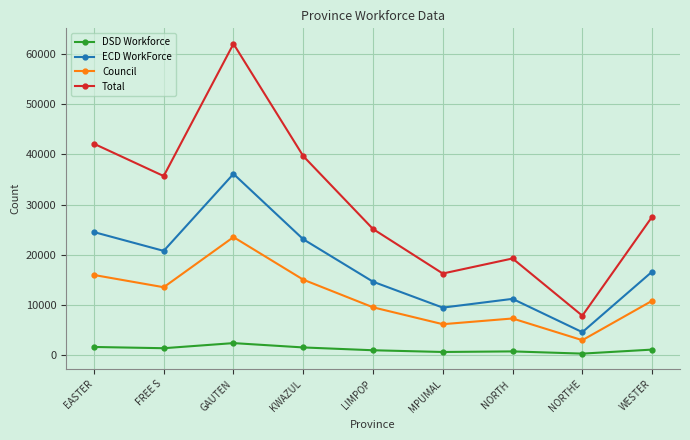

Is the value of Council at NORTH  greater than the value of Total at WESTER?

No